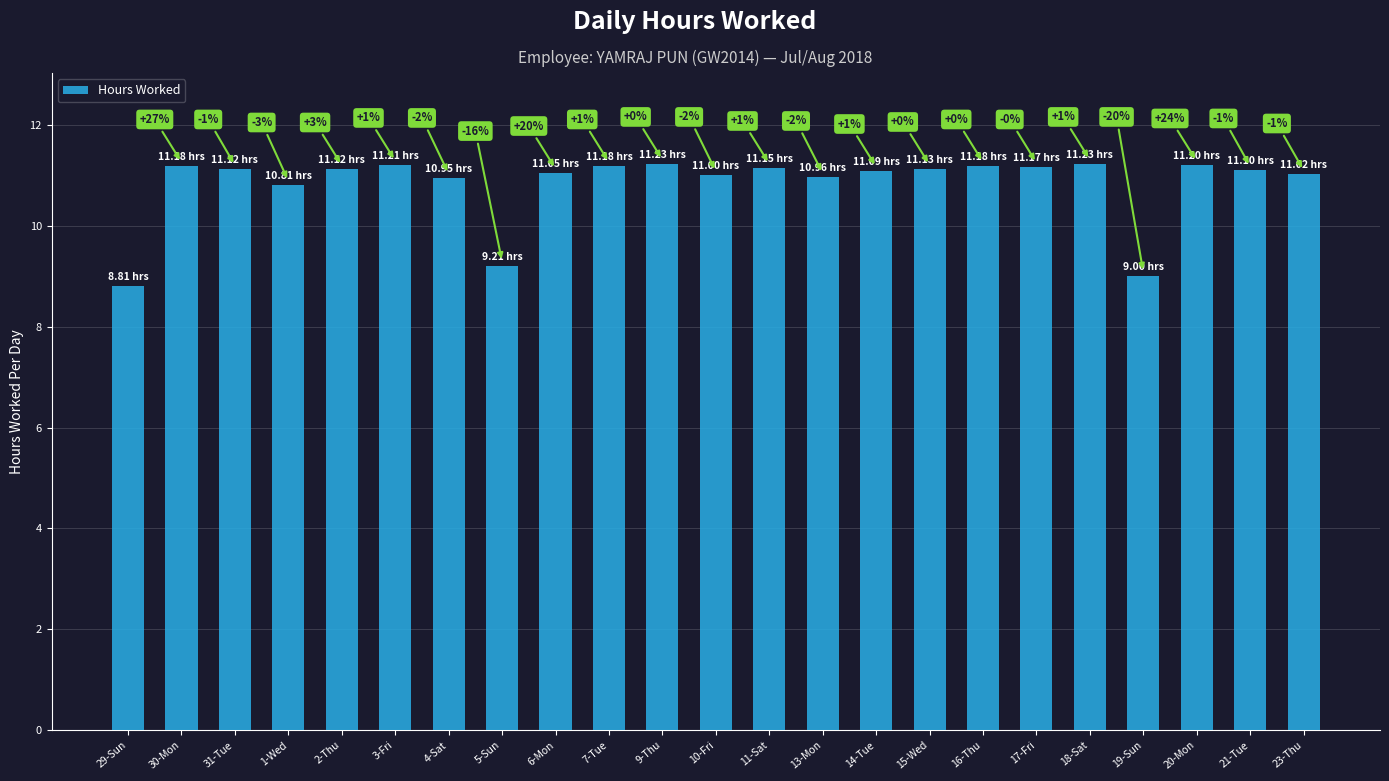

Reading left to right, transcribe all the data shown in this chart.

29-Sun=8.8	30-Mon=11.2	31-Tue=11.1	1-Wed=10.8	2-Thu=11.1	3-Fri=11.2	4-Sat=10.9	5-Sun=9.2	6-Mon=11.1	7-Tue=11.2	9-Thu=11.2	10-Fri=11.0	11-Sat=11.2	13-Mon=11.0	14-Tue=11.1	15-Wed=11.1	16-Thu=11.2	17-Fri=11.2	18-Sat=11.2	19-Sun=9.0	20-Mon=11.2	21-Tue=11.1	23-Thu=11.0